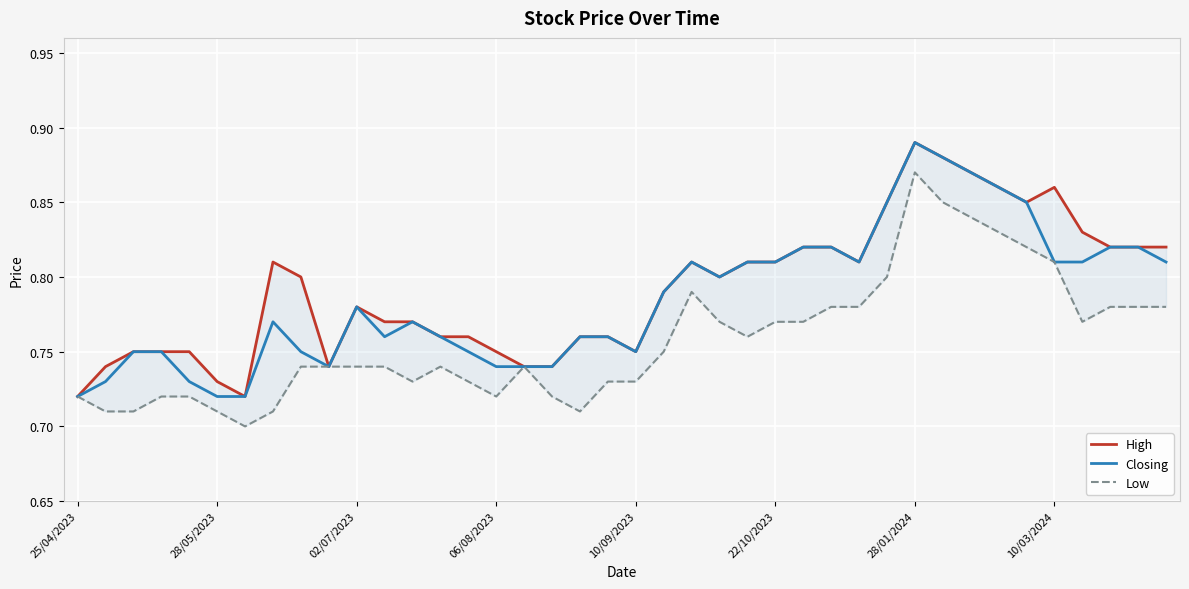

Count the Low values in the range 0 to 1.

40